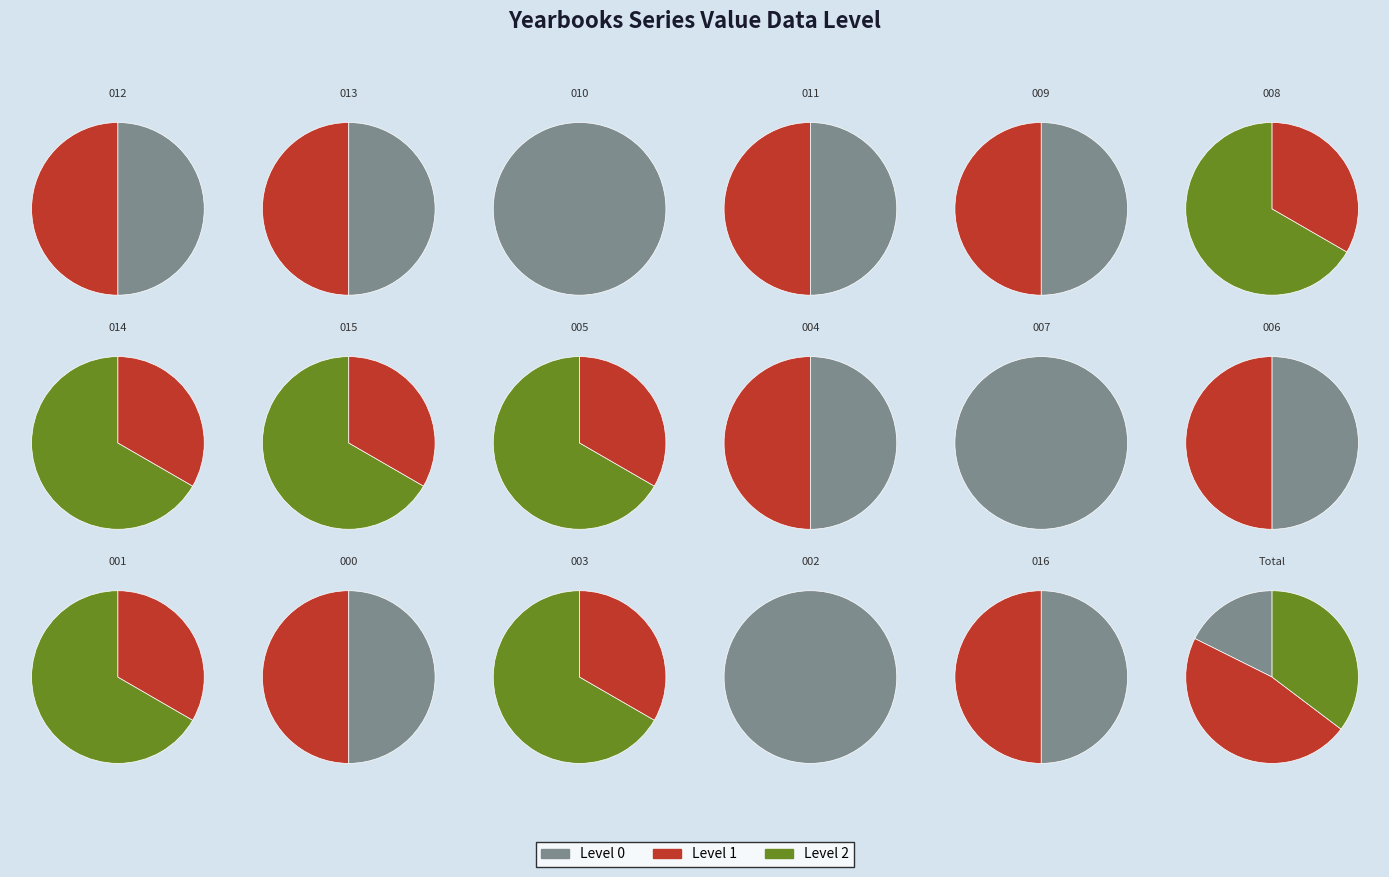

Approximately how many times larger is the value at yearbooks_006345-005 compared to yearbooks_006345-015?

1.0